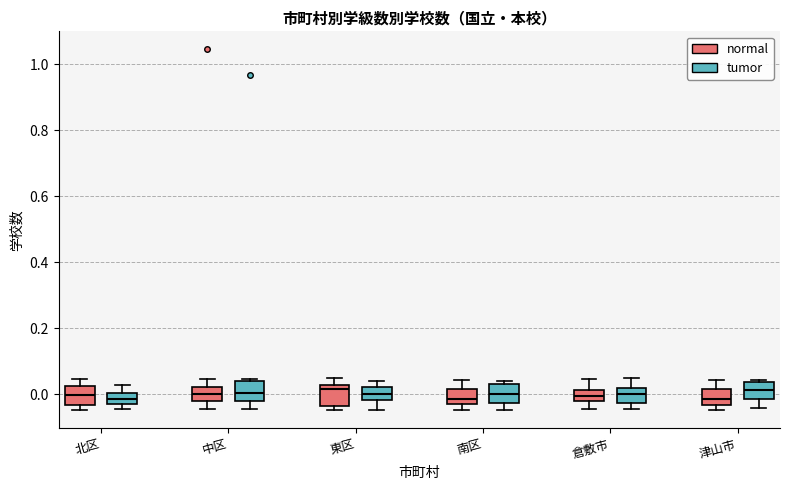

Reading left to right, read every box against the y-axis: the position of its median line, the range the box covers, and the ends of its whiskers. The values are not printed on the chart, so give them approximately, as read against the axis.

北区 (normal): median 0.00, box -0.04 to 0.02, whiskers -0.04 (just below the box's lower edge) to 0.04
北区 (tumor): median -0.02, box -0.04 to 0.00, whiskers -0.04 (just below the box's lower edge) to 0.02
中区 (normal): median 0.00, box -0.02 to 0.02, whiskers -0.04 to 0.04
中区 (tumor): median 0.00, box -0.02 to 0.04, whiskers -0.04 to 0.04 (just above the box's upper edge)
東区 (normal): median 0.02 (just below the box's upper edge), box -0.04 to 0.02, whiskers -0.04 (just below the box's lower edge) to 0.04
東区 (tumor): median 0.00, box -0.02 to 0.02, whiskers -0.04 to 0.04
南区 (normal): median -0.02 (just above the box's lower edge), box -0.02 to 0.02, whiskers -0.04 to 0.04
南区 (tumor): median 0.00, box -0.02 to 0.04, whiskers -0.04 to 0.04 (just above the box's upper edge)
倉敷市 (normal): median 0.00, box -0.02 to 0.02, whiskers -0.04 to 0.04
倉敷市 (tumor): median 0.00, box -0.02 to 0.02, whiskers -0.04 to 0.04
津山市 (normal): median -0.02, box -0.04 to 0.02, whiskers -0.04 (just below the box's lower edge) to 0.04
津山市 (tumor): median 0.02, box -0.02 to 0.04, whiskers -0.04 to 0.04